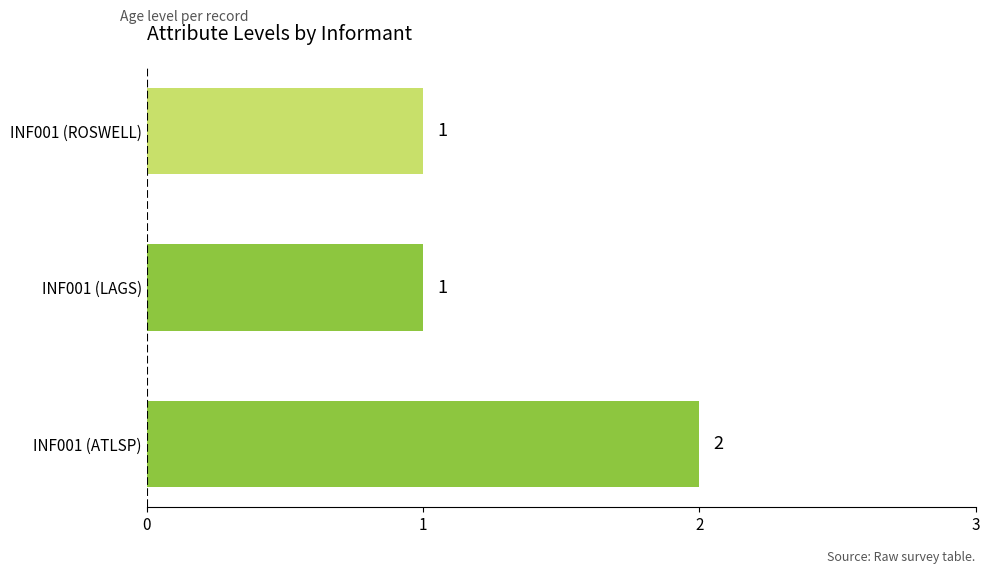

Approximately how many times larger is the value at INF001 (ATLSP) compared to INF001 (ROSWELL)?

2.0